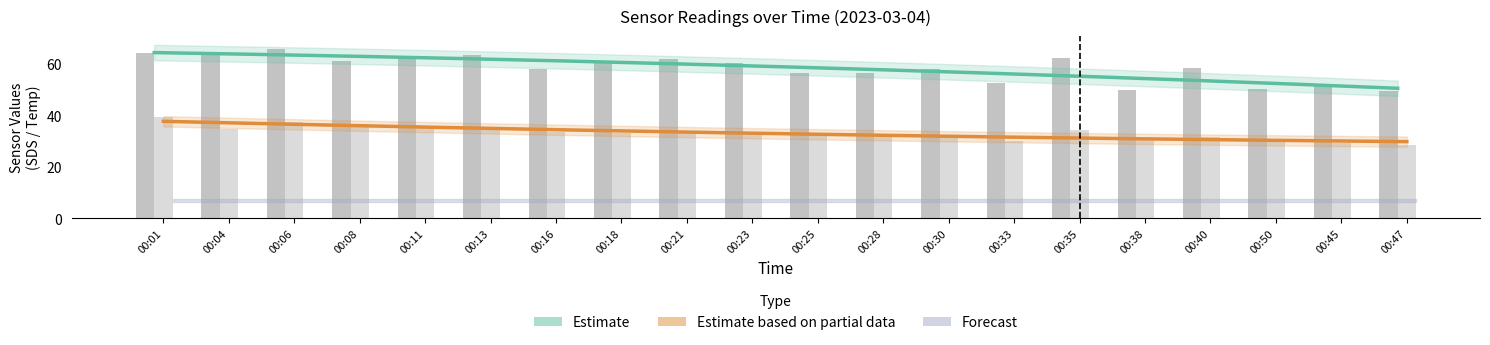

Reading left to right, extract all data points from this chart.

SDS_P1: 00:01=64.1	00:04=63.9	00:06=65.6	00:08=61.0	00:11=62.0	00:13=63.3	00:16=57.9	00:18=60.9	00:21=61.8	00:23=60.1	00:25=56.4	00:28=56.2	00:30=58.0	00:33=52.6	00:35=62.3	00:38=49.9	00:40=58.1	00:50=50.2	00:45=52.0	00:47=49.2
SDS_P2: 00:01=39.2	00:04=34.6	00:06=37.2	00:08=36.6	00:11=35.3	00:13=35.3	00:16=33.6	00:18=33.0	00:21=33.7	00:23=33.0	00:25=32.1	00:28=32.0	00:30=31.5	00:33=29.9	00:35=34.4	00:38=30.4	00:40=31.6	00:50=30.8	00:45=29.4	00:47=28.5